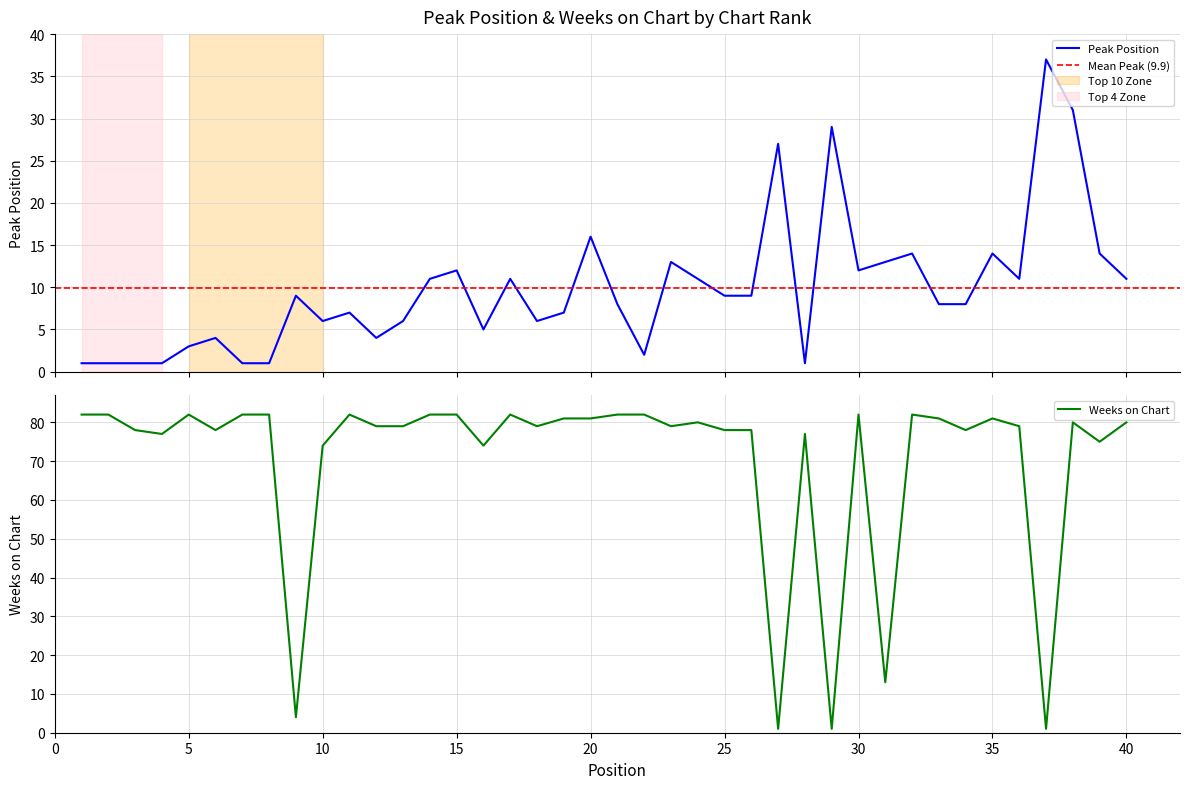

At which label does Peak Position first exceed 9?

14